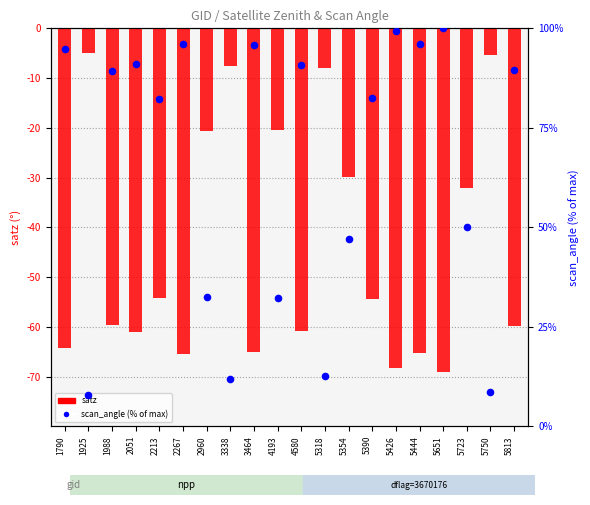

At how many categories does at least one series exceed 45?

14